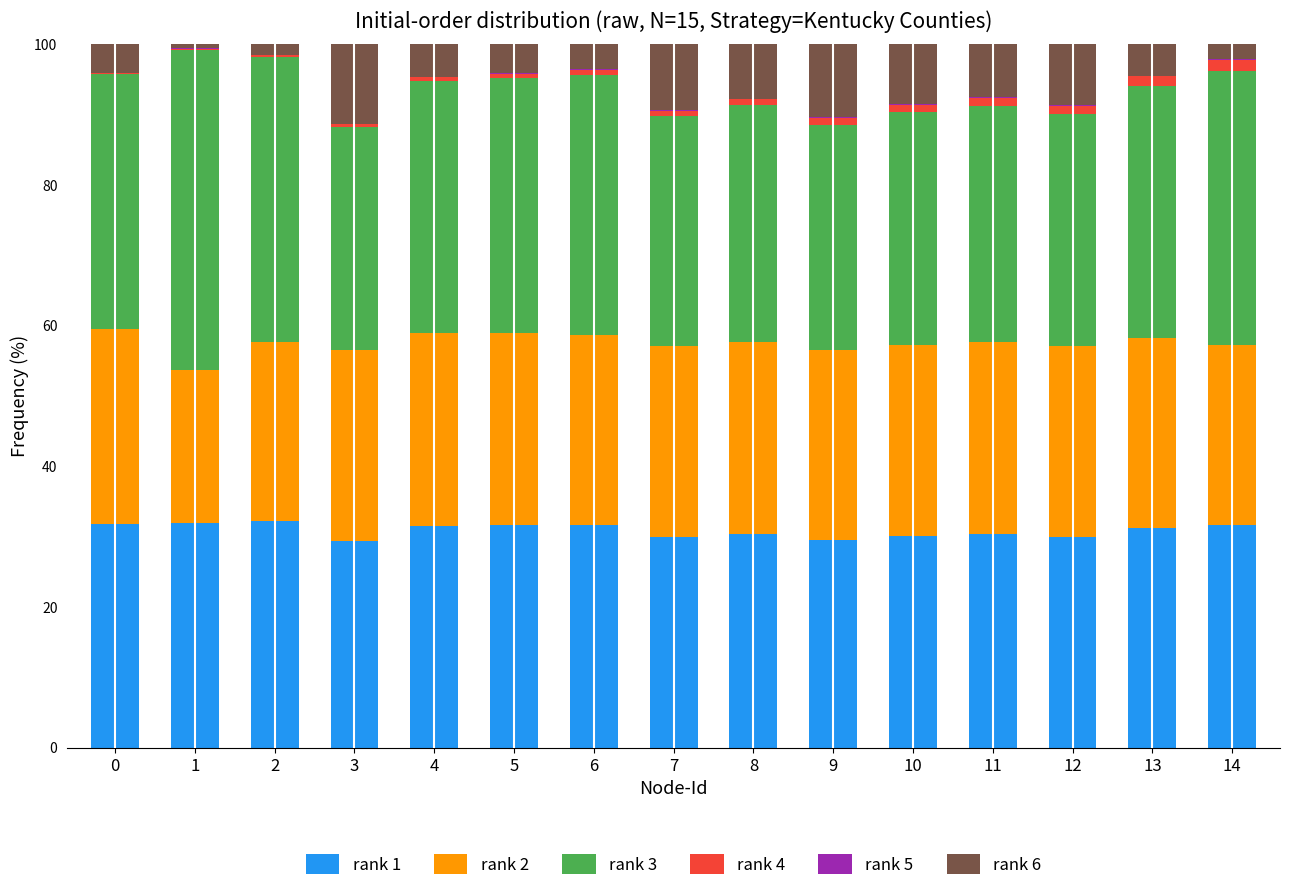

Are the bars horizontal?

No